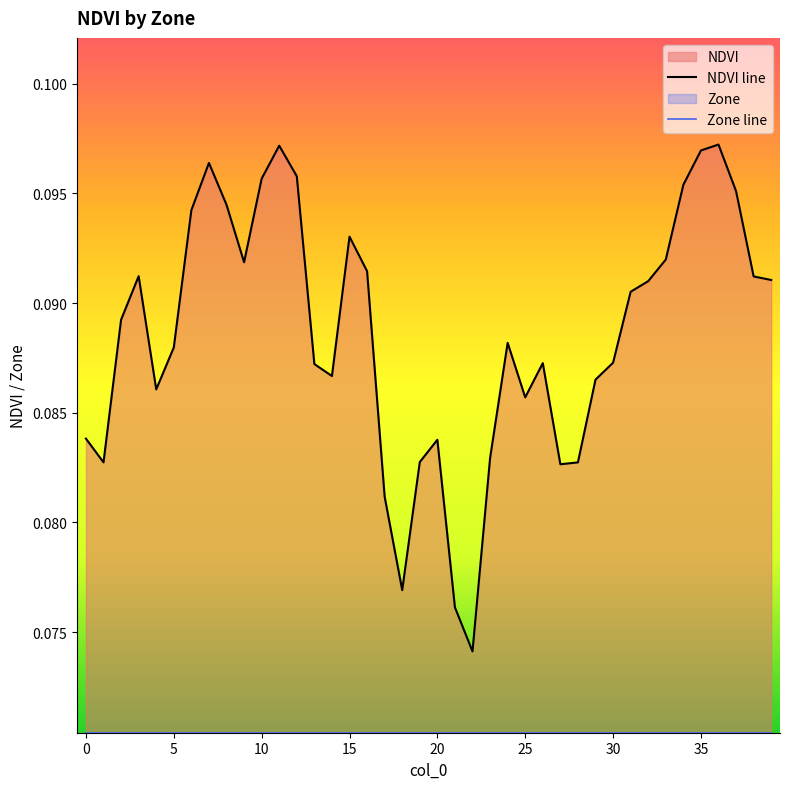

At which label is the value closest to 0?

22